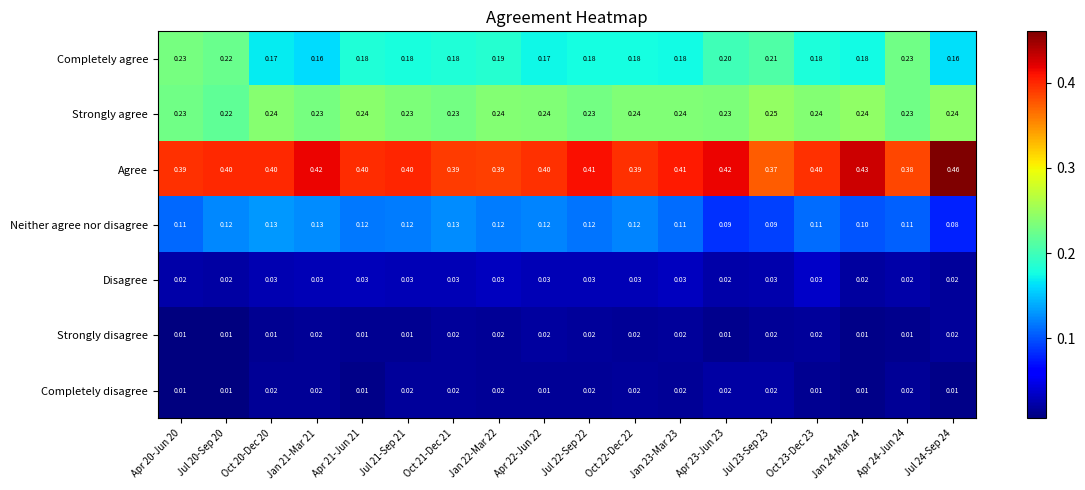

At Oct 20-Dec 20, list the series in order from largest to smallest.

Agree, Strongly agree, Completely agree, Neither agree nor disagree, Disagree, Completely disagree, Strongly disagree